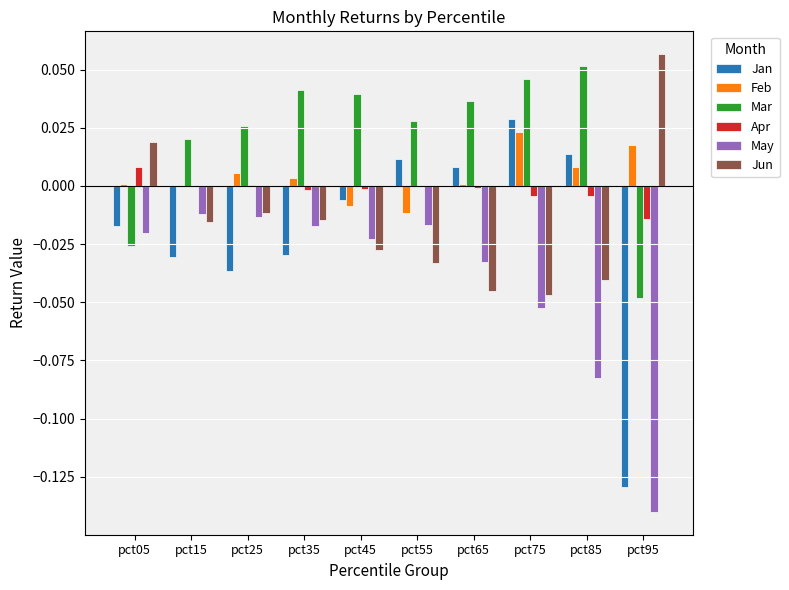

Between pct65 and pct85, which series saw the biggest shift?

May